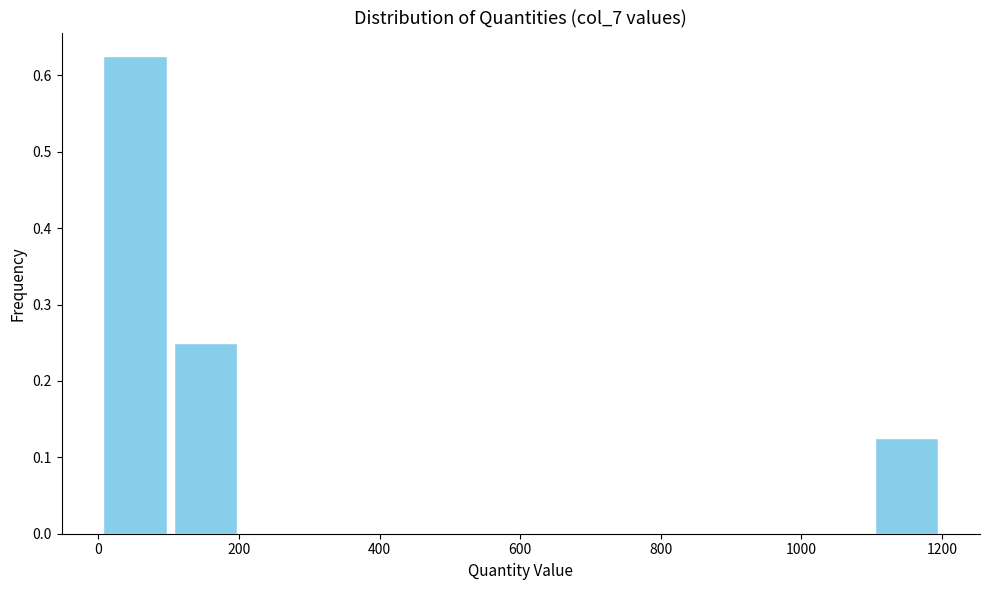

Which range on the x-axis has the tallest bar?

0 to 100